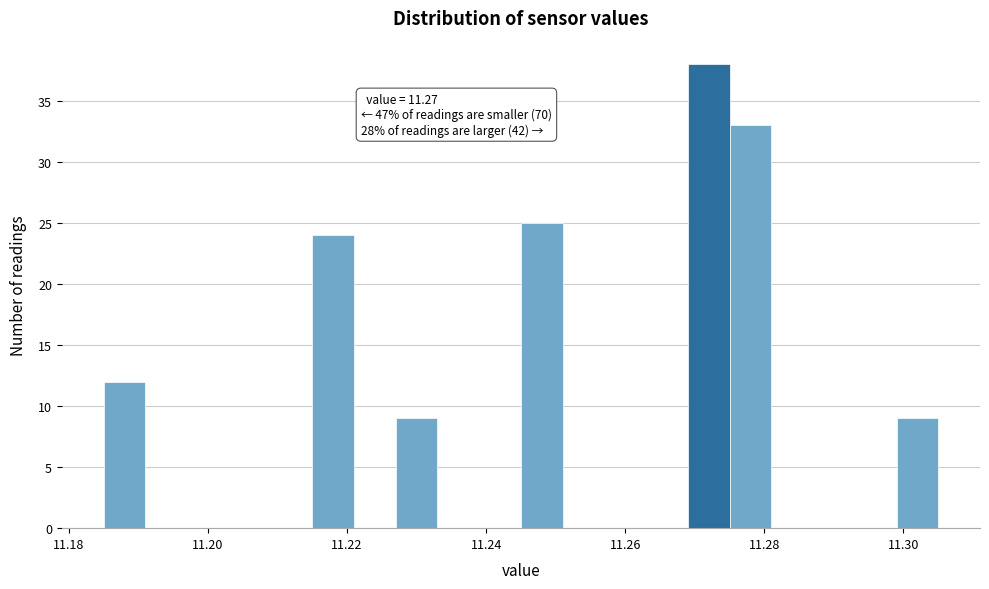

Read against the x-axis, roughly where is the centre of the tallest bar?

11.272